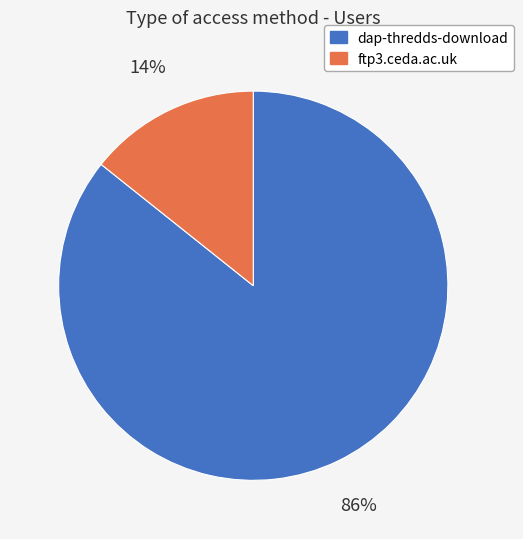

Rank the categories by value from highest to lowest.

dap-thredds-download, ftp3.ceda.ac.uk